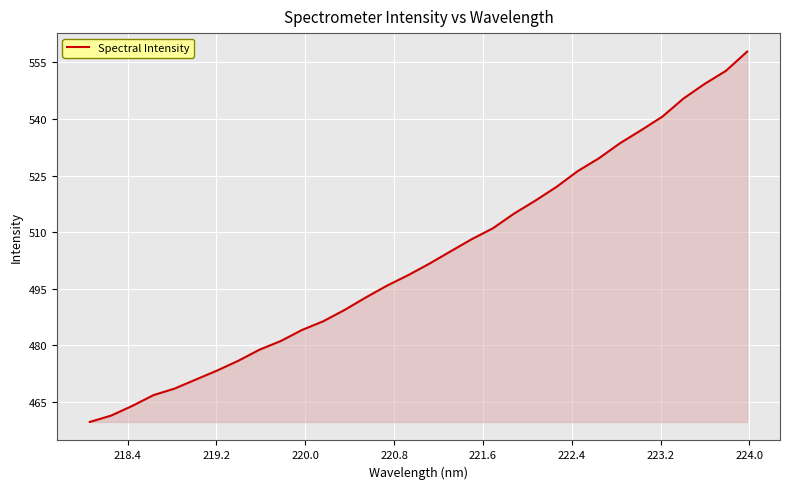

What is the maximum value shown in the chart?

557.9